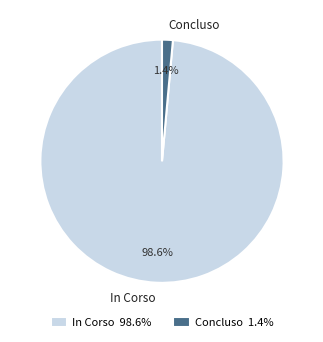

Between Concluso and In Corso, which is larger?

In Corso